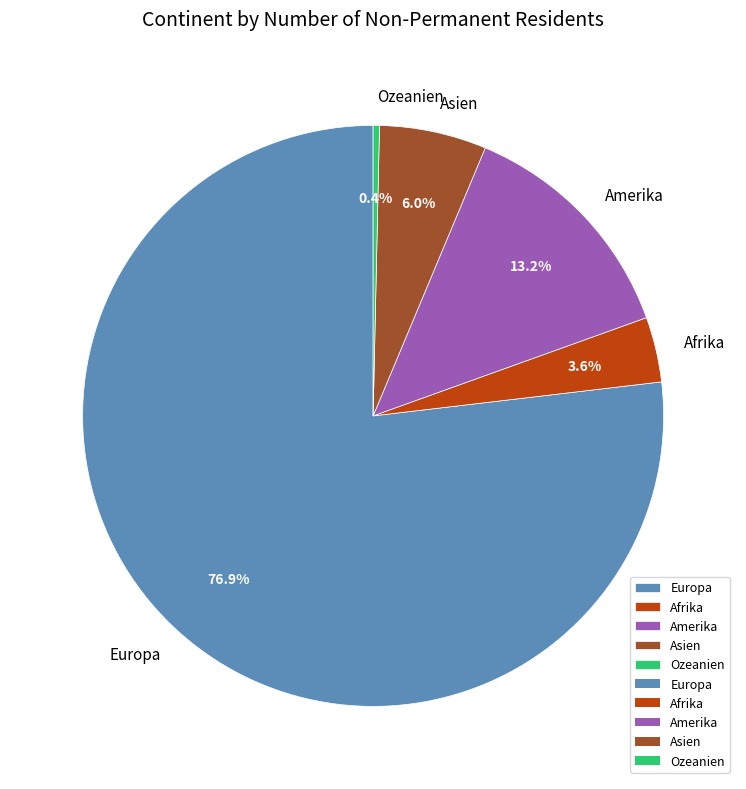

To the nearest percent, what portion does Afrika represent?

4%